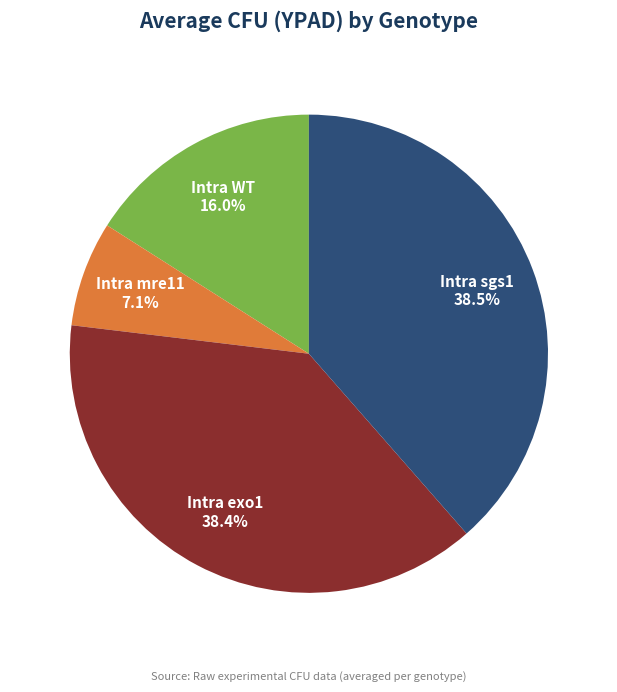

To the nearest percent, what is the difference between the largest and smallest slice percentages?

31%